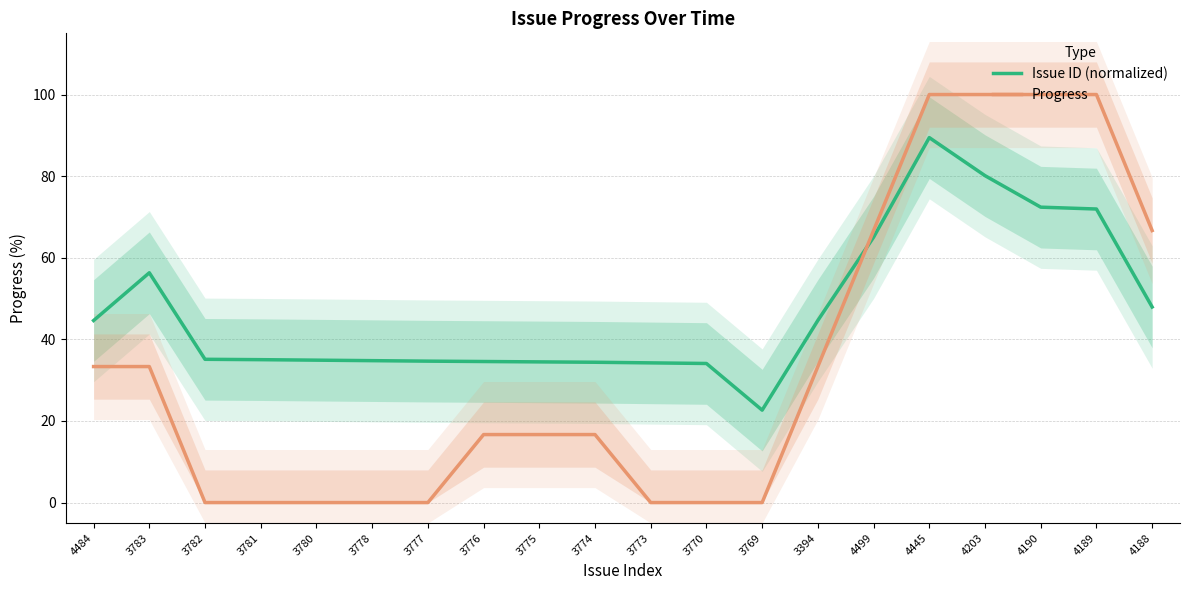

Does the chart display data point markers on the line(s)?

No